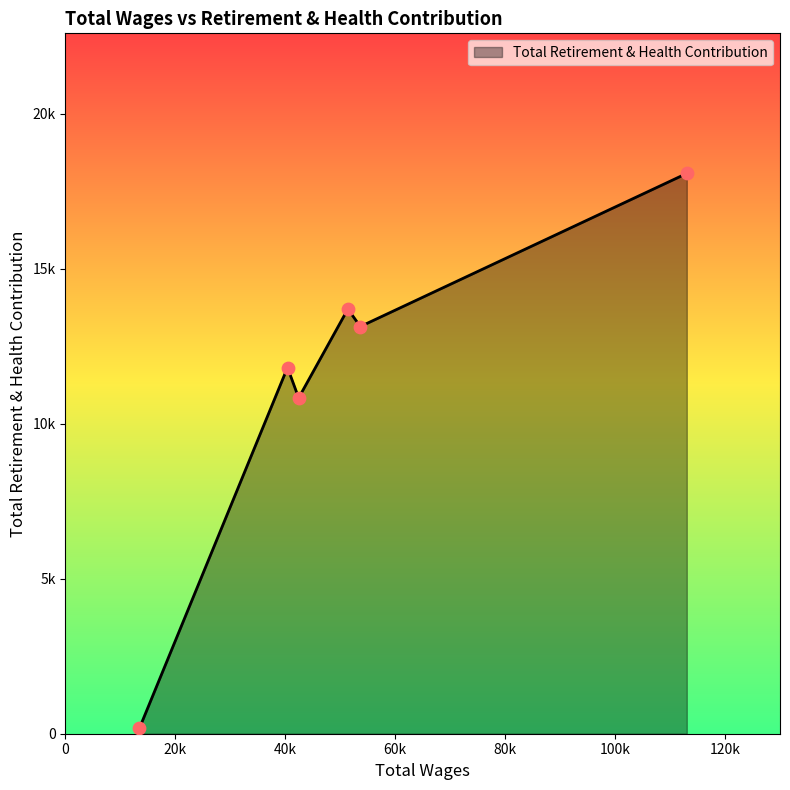

Does the chart have visible grid lines?

No